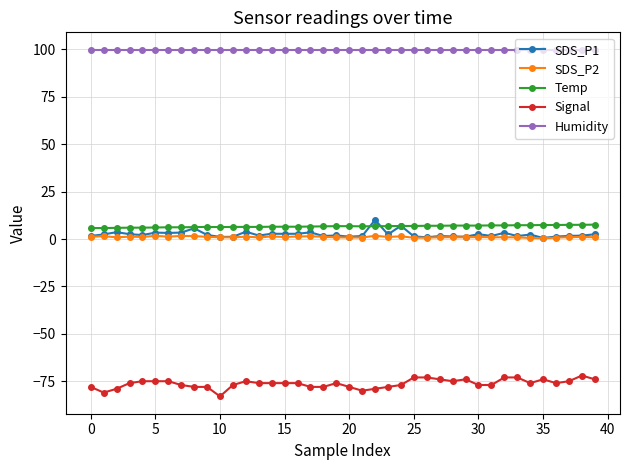

What is the minimum value shown in the chart?

-83.0